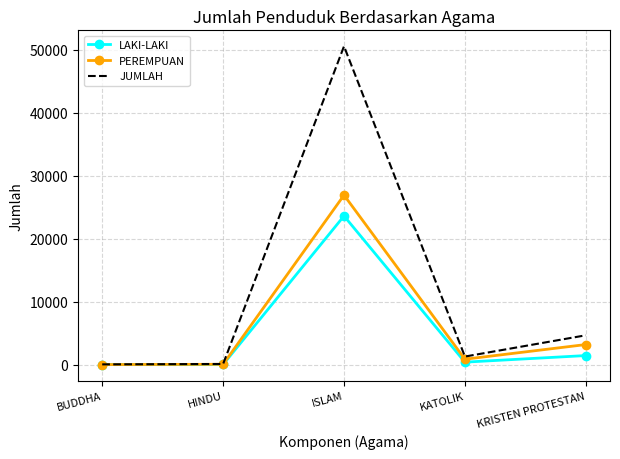

Which series has the largest total across all categories?

JUMLAH